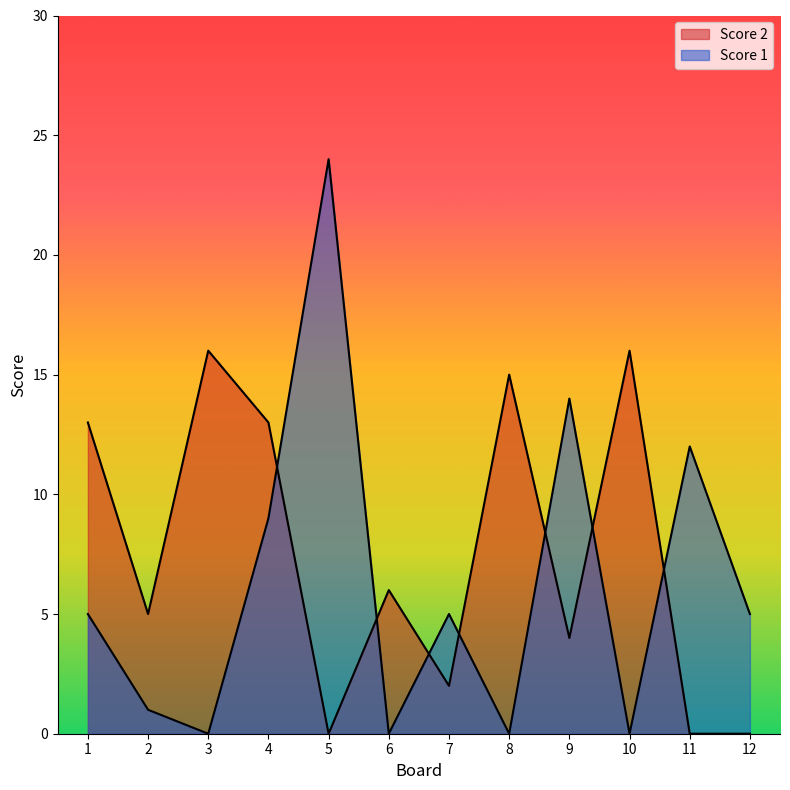

What is the value of the Score 1 point at the 9th from the left?

14